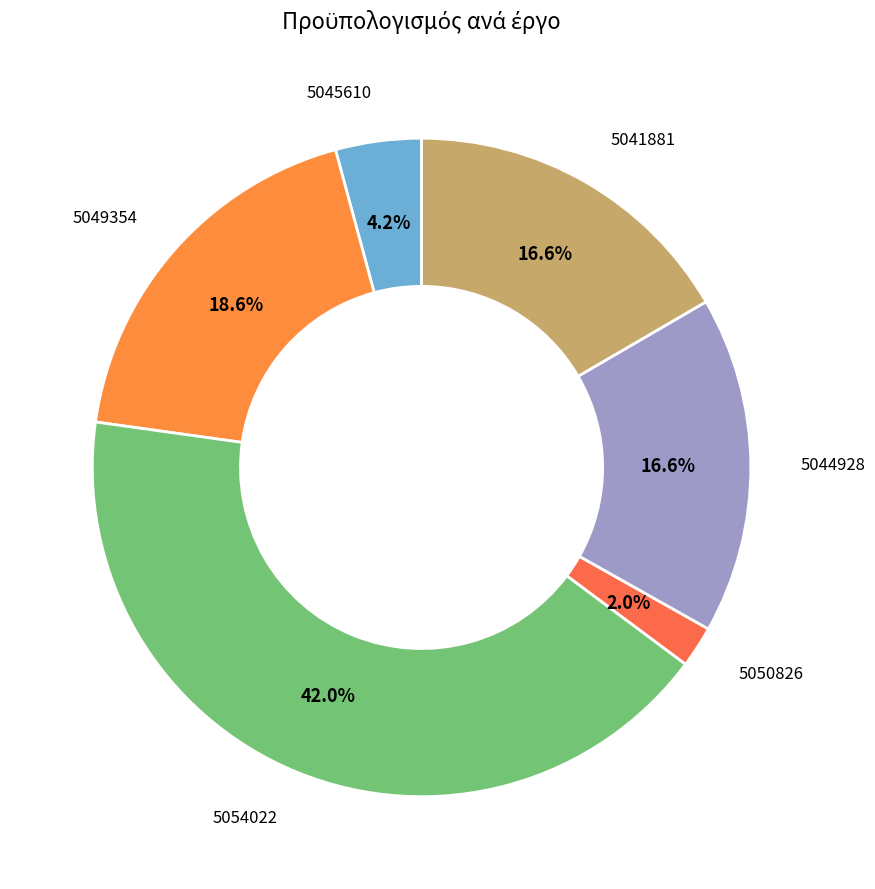

Does any single category account for the majority?

No